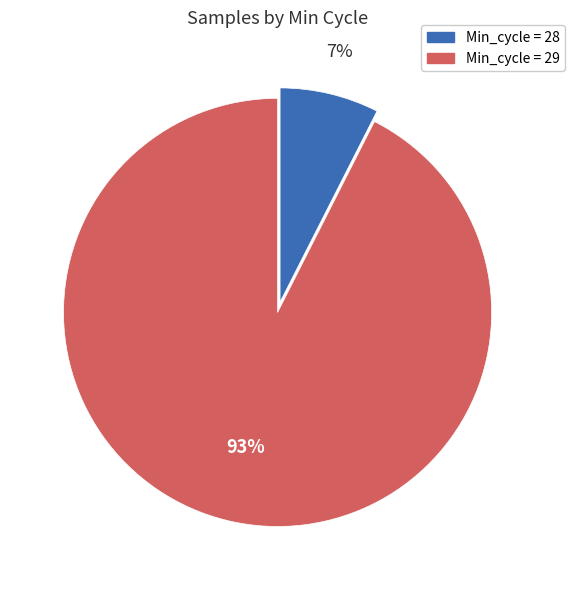

To the nearest percent, what is the average slice percentage?

50%